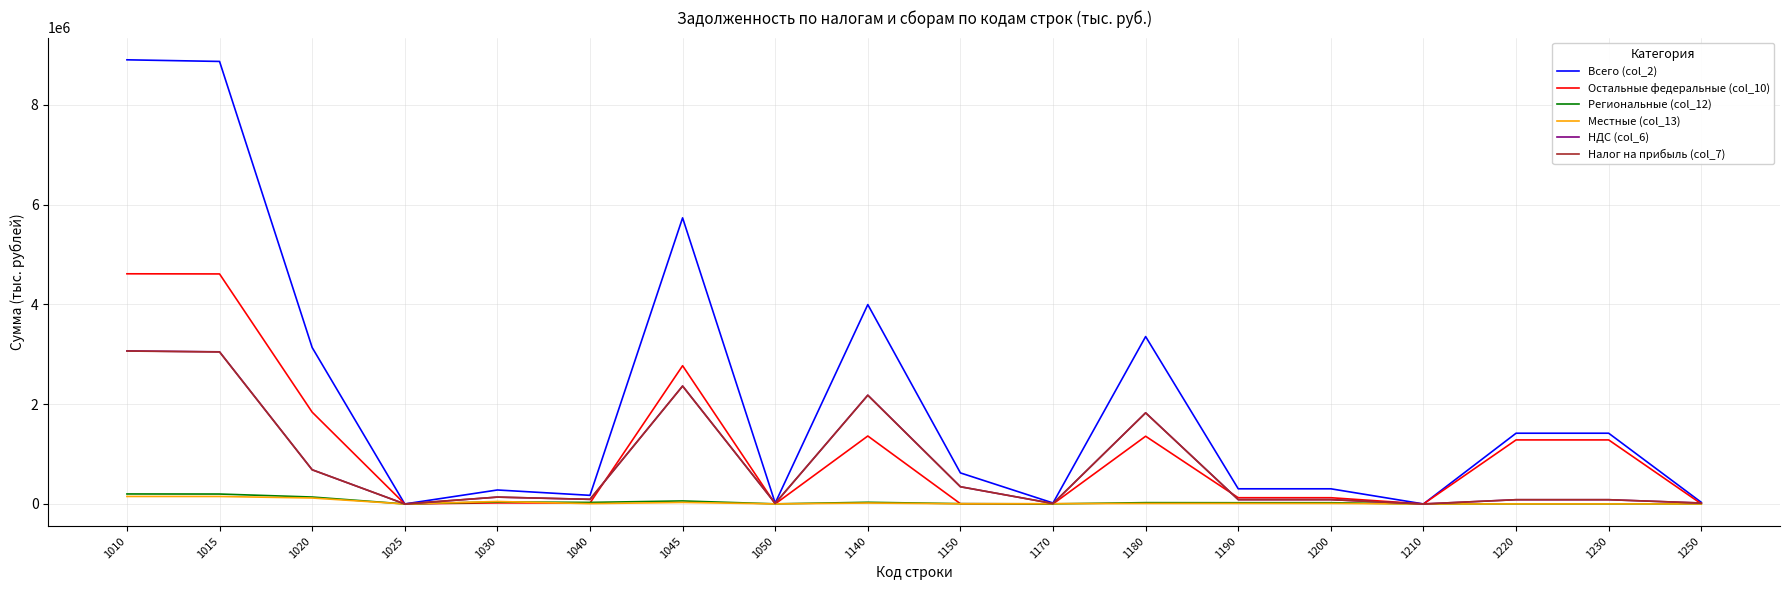

Which series has the largest range (max minus min)?

Всего (col_2)